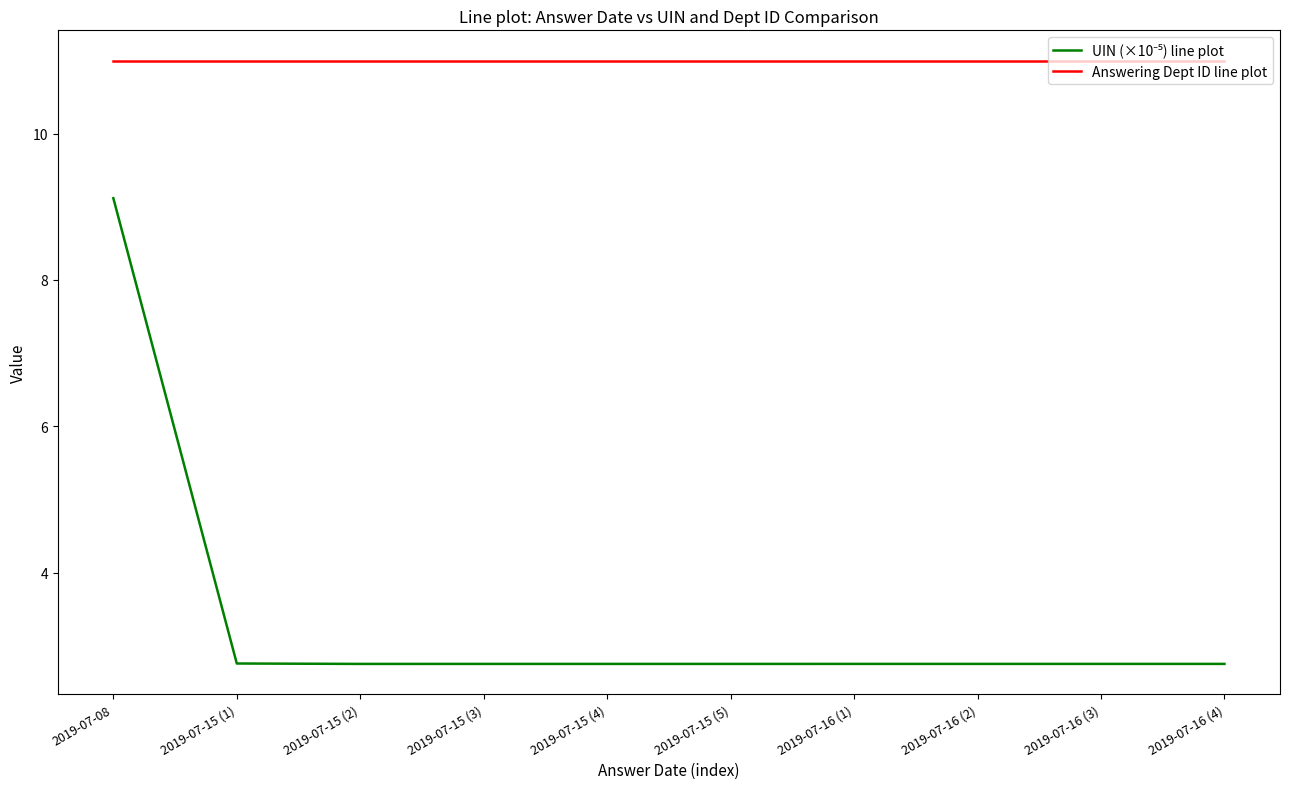

What position from the left is 2019-07-16 (3)?

9